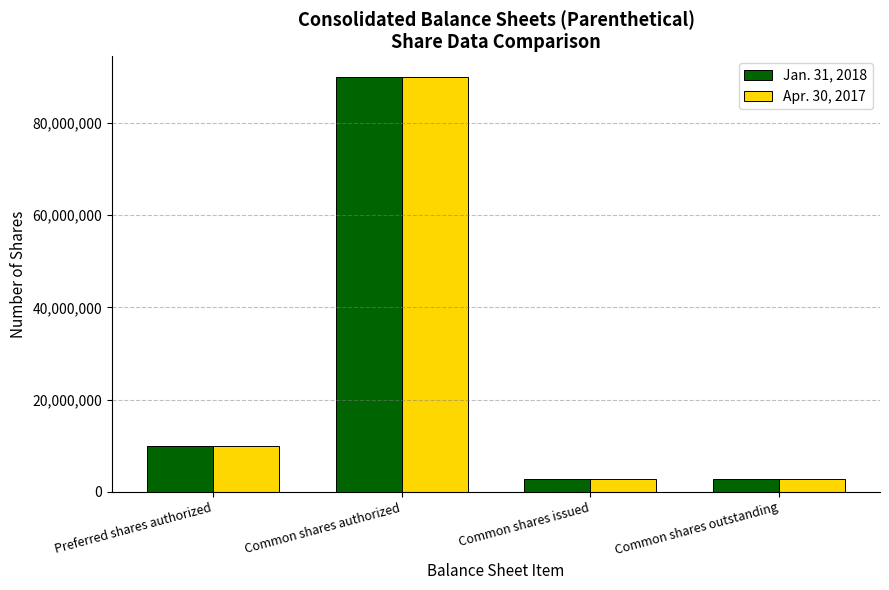

Read the Jan. 31, 2018 value at Preferred shares authorized.

10000000